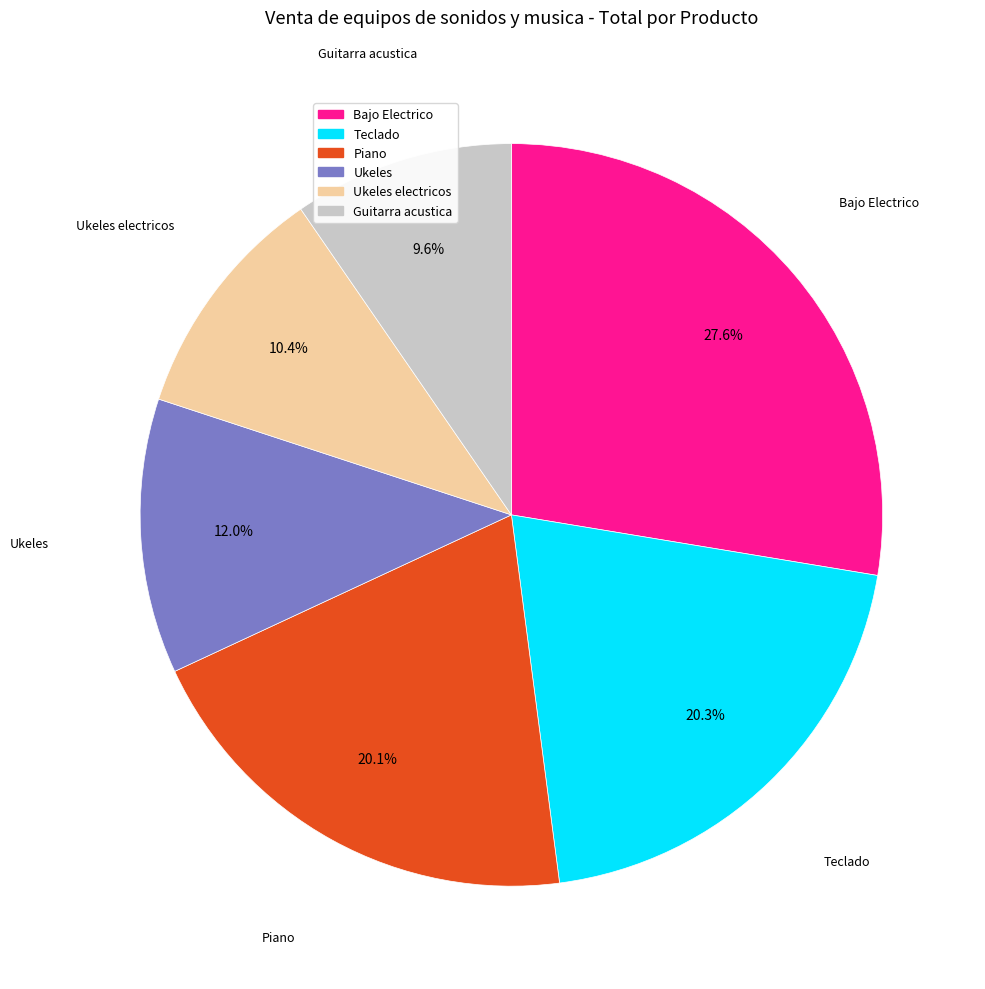

Which category has the smallest portion of the pie?

Guitarra acustica